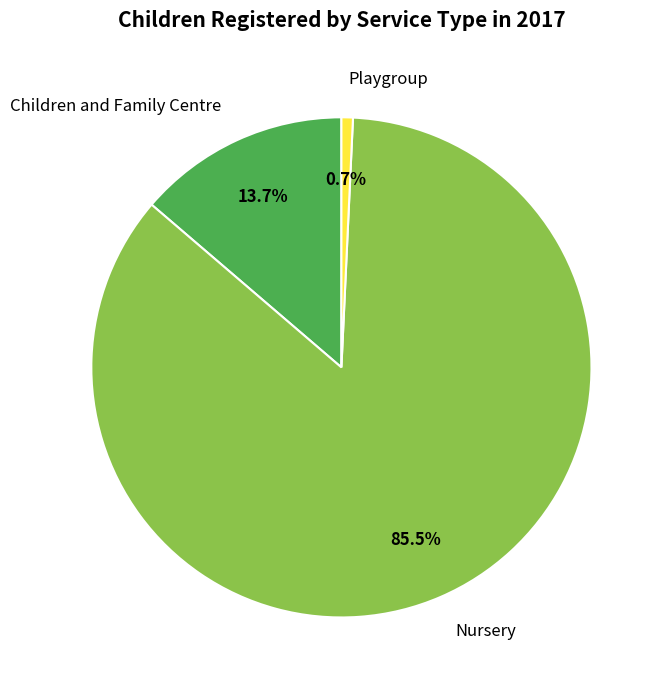

How many segments does this pie chart have?

3